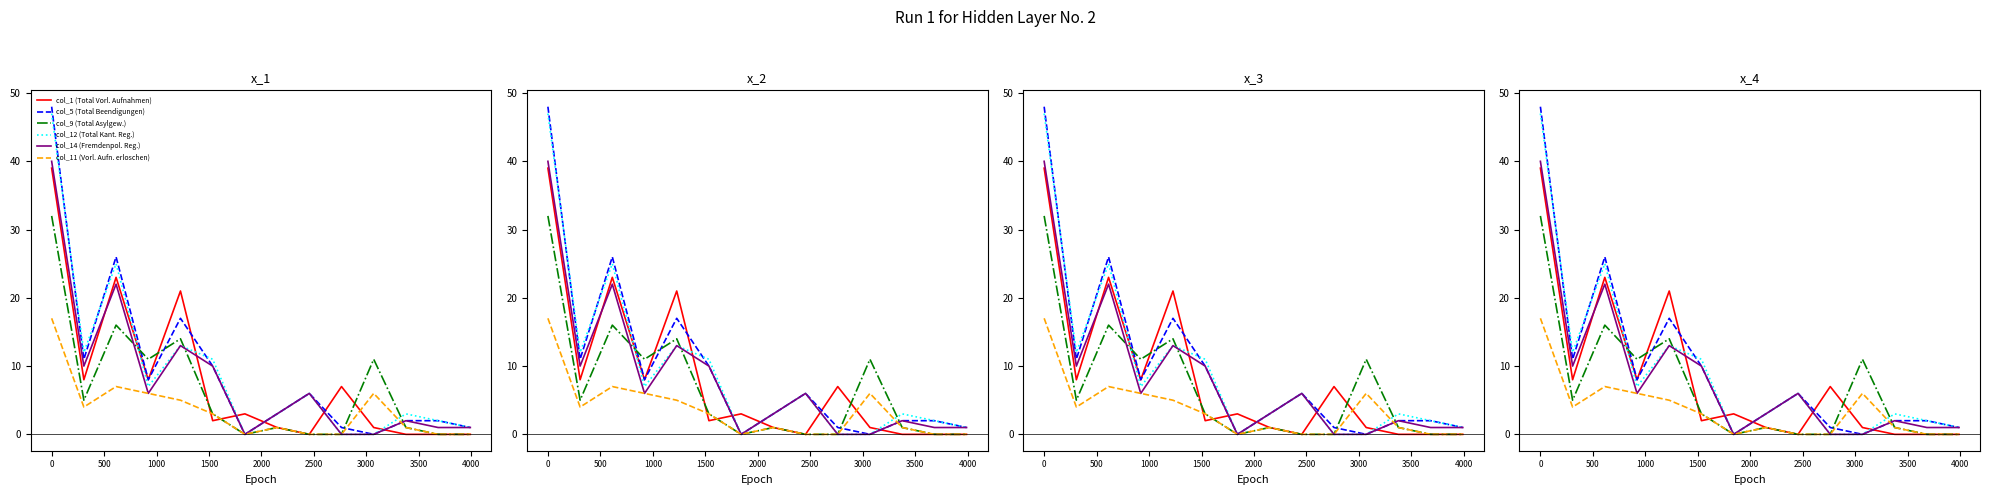

Is the value of col_1 (Total Vorl. Aufnahmen) at 3000 greater than the value of col_5 (Total Beendigungen) at 1500?

No